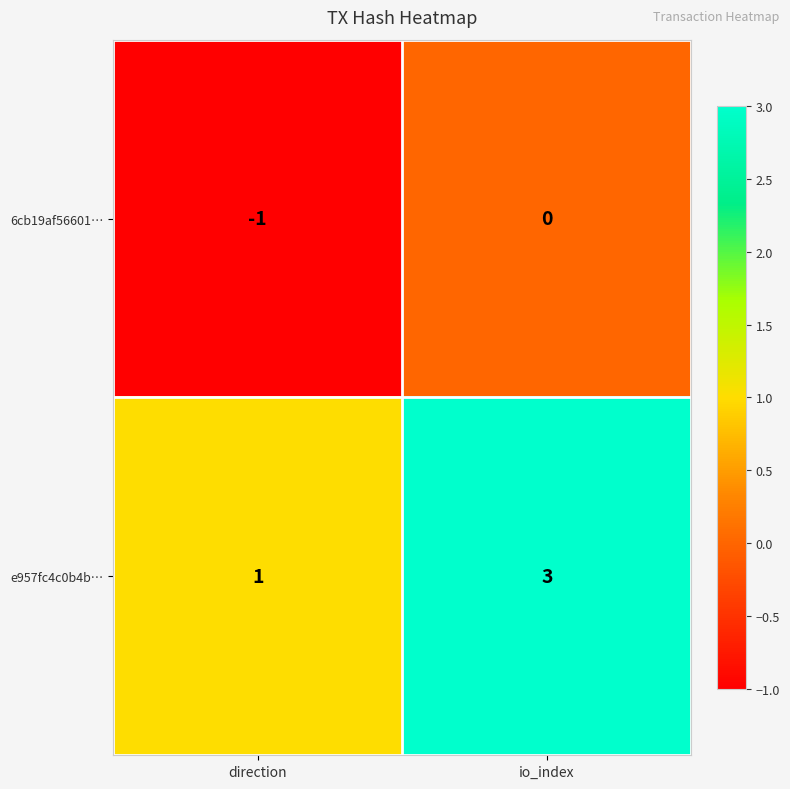

At which category is the sum across all series the highest?

io_index